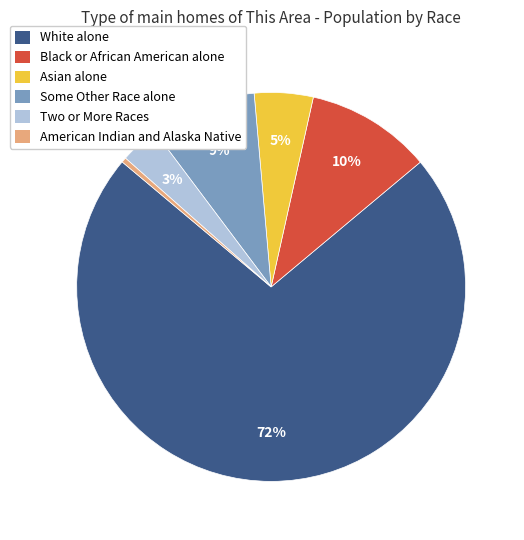

To the nearest percent, what portion does Asian alone represent?

5%